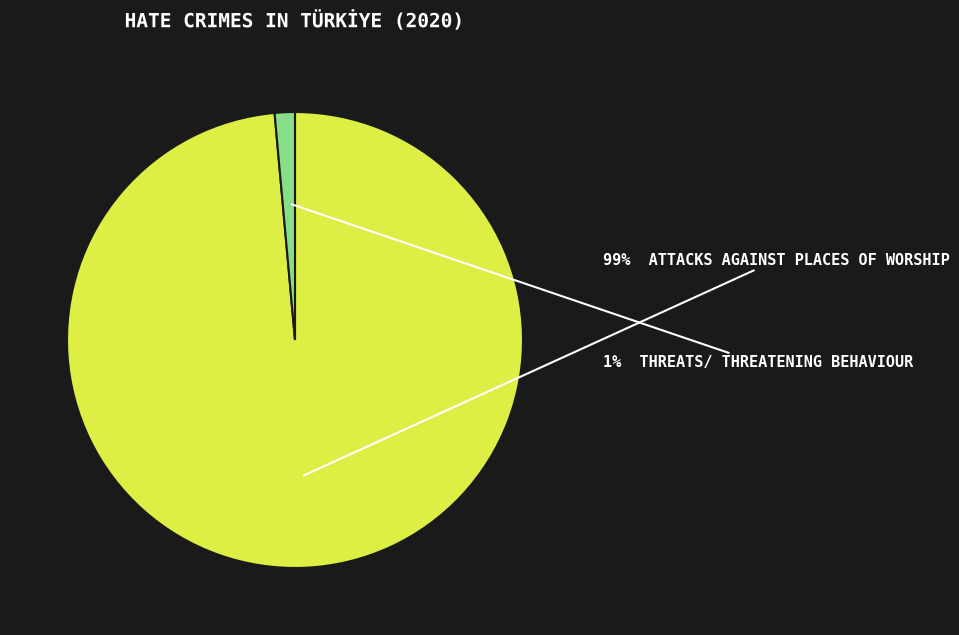

To the nearest percent, what is the average slice percentage?

50%